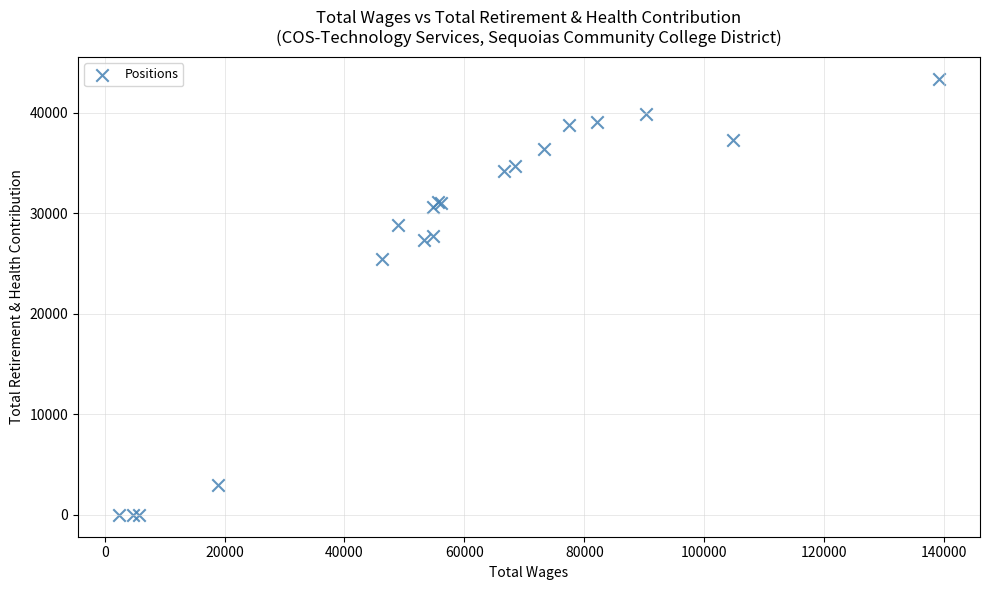

What Y value in the scatter plot is closest to 21690?

25445